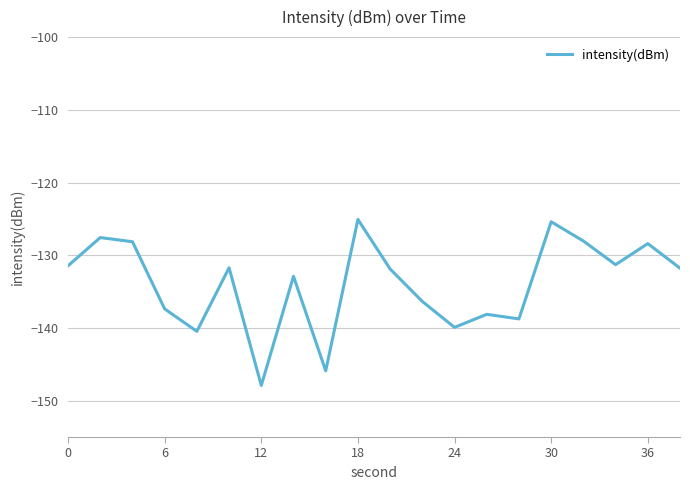

What is the smallest value displayed?

-147.9